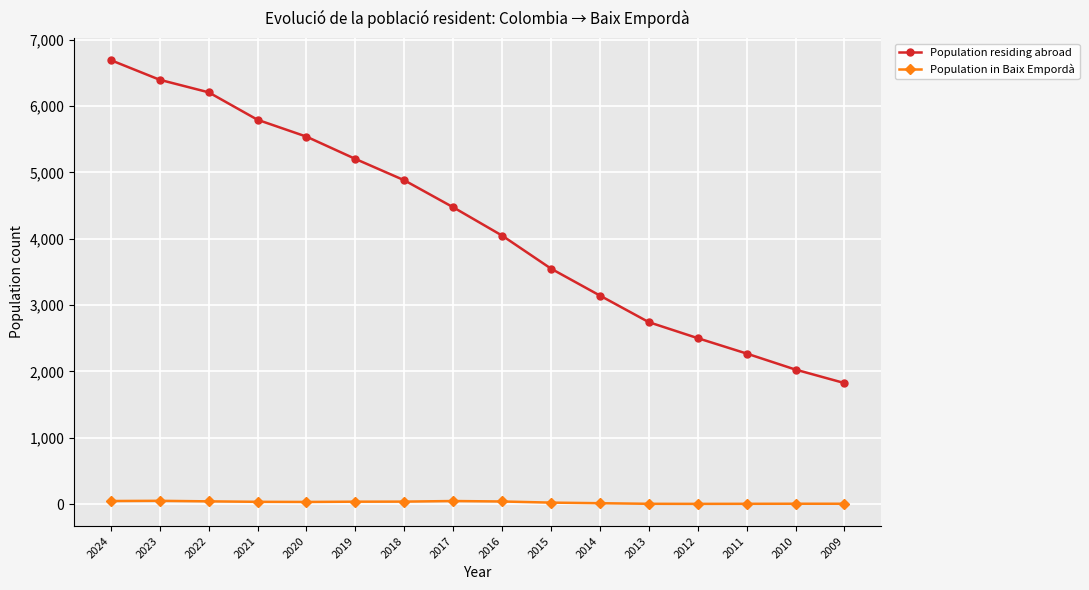

True or false: Population residing abroad has a value of 6169 at 2017.

False